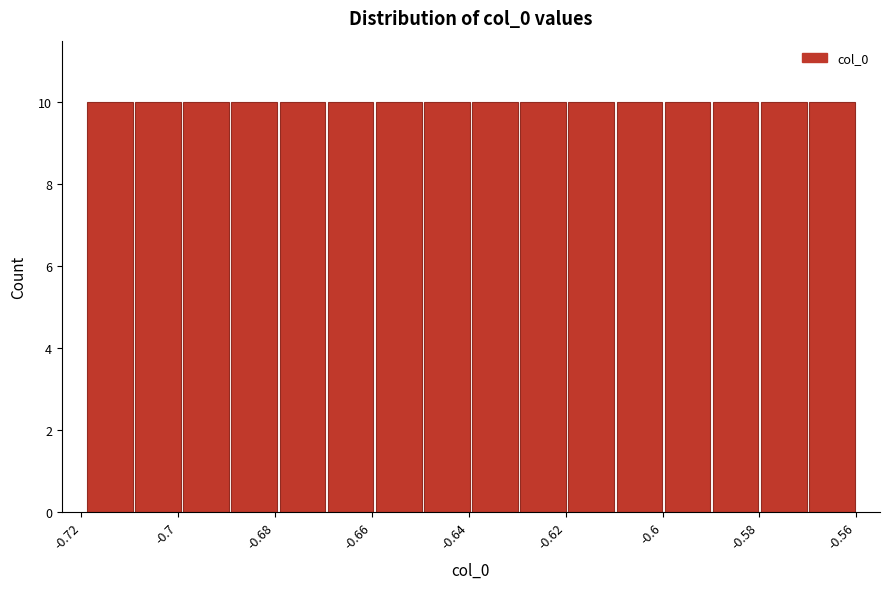

How tall is the bar that spans -0.62 to -0.61 on the x-axis? Neither the bar edges nor the heights are printed on the chart, so give them approximately, as read against the axes.

10